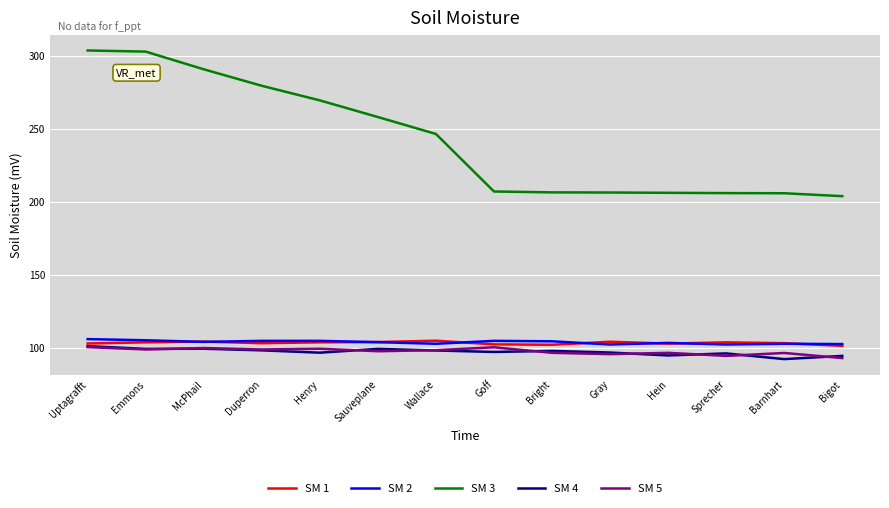

Between McPhail and Hein, which series saw the biggest shift?

SM 3